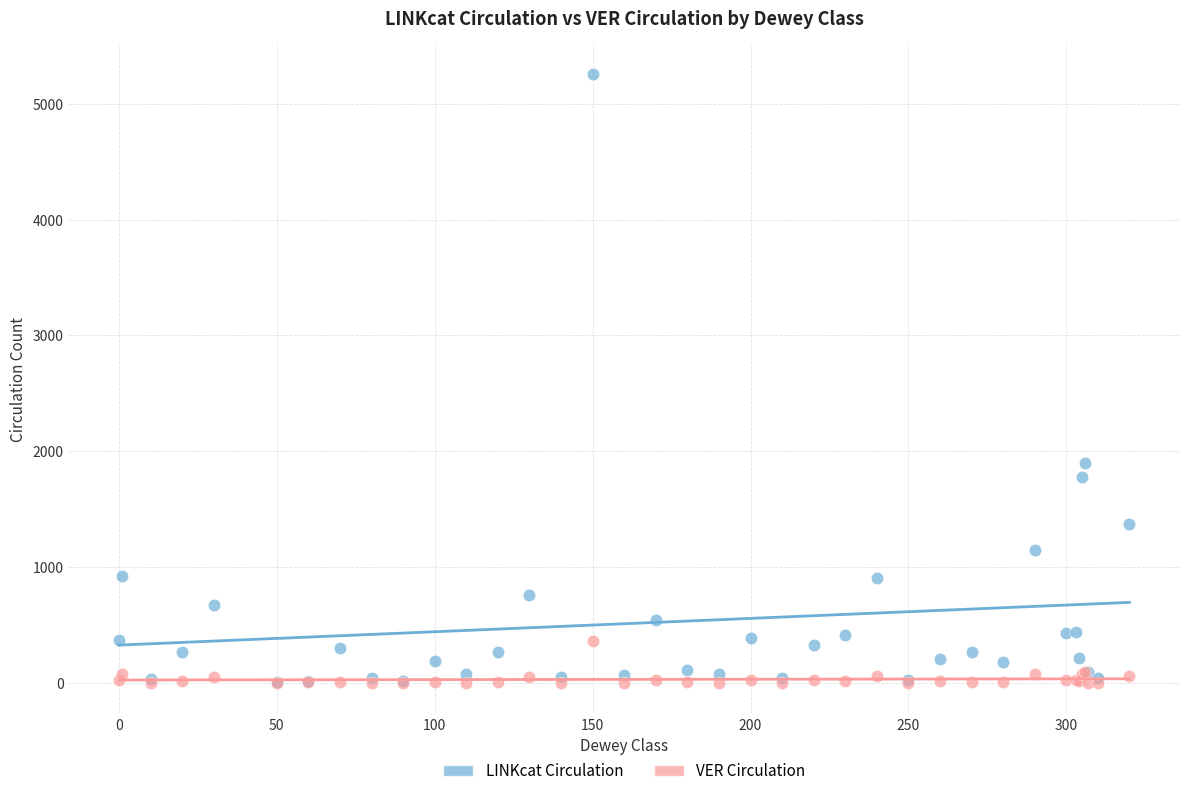

Which series has the widest spread of Y values?

LINKcat Circulation